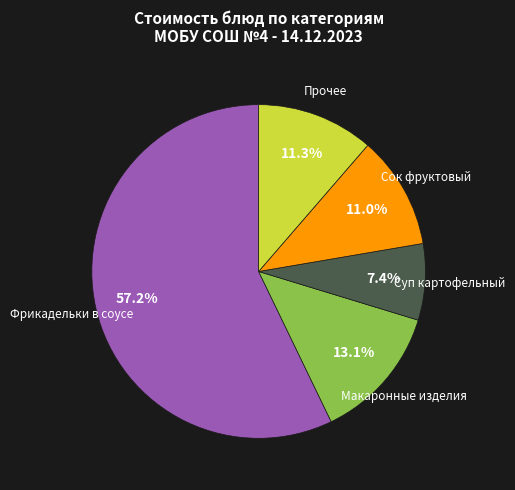

Is there a majority slice in this chart?

Yes